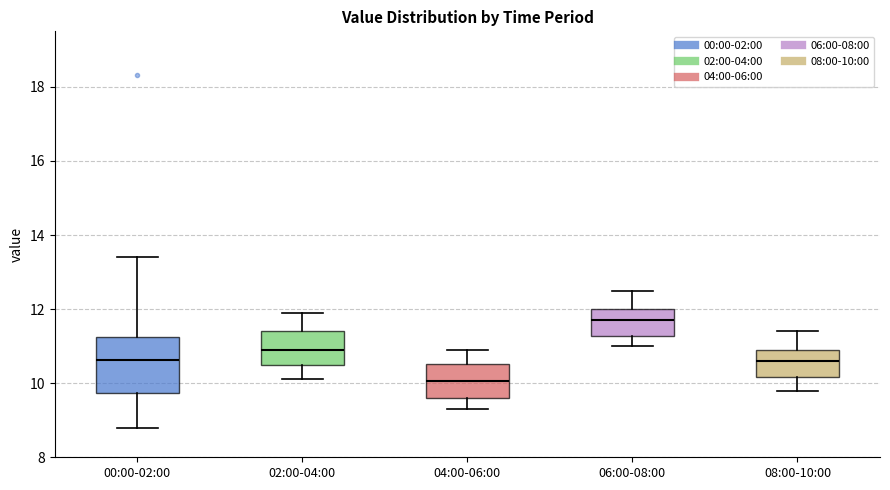

Which box's median line is the highest?

06:00-08:00